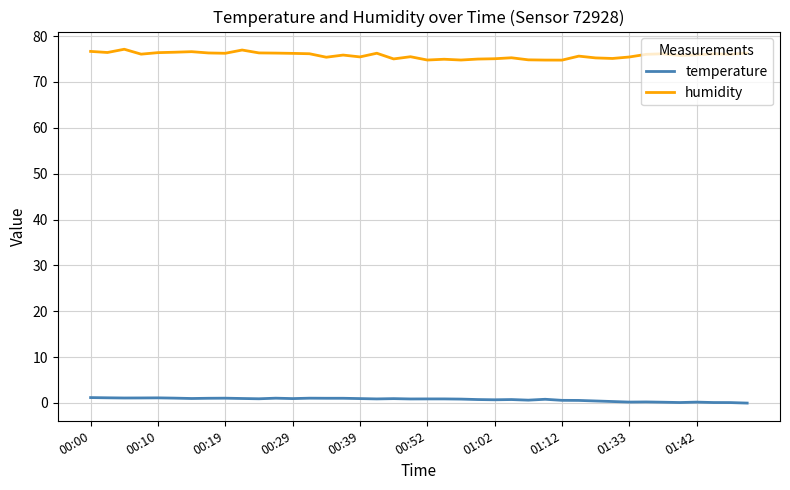

True or false: temperature and humidity intersect in this chart.

False